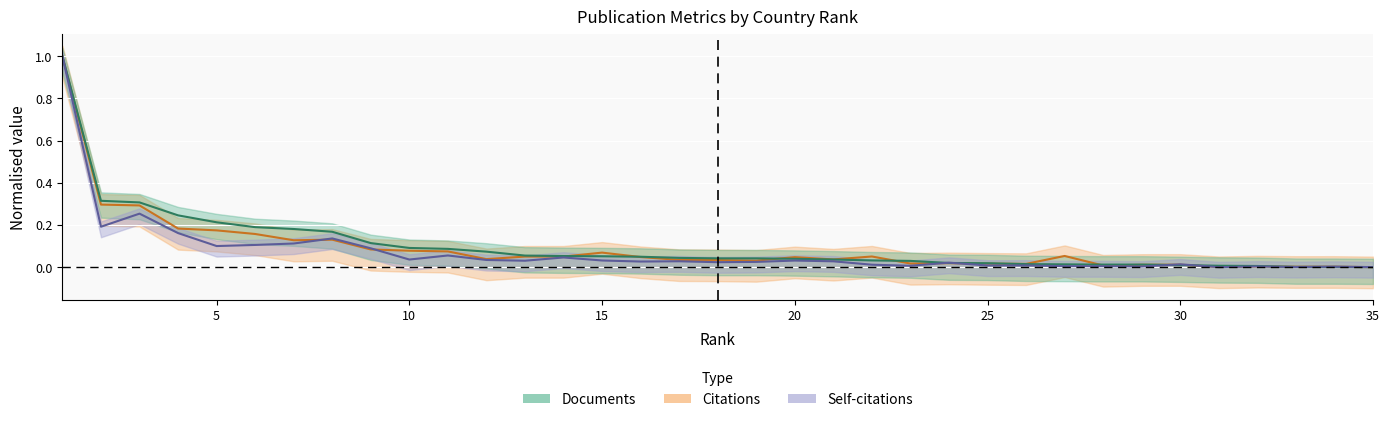

Reading left to right, extract all data points from this chart.

Documents: 1.0	0.3	0.3	0.2	0.2	0.2	0.2	0.2	0.1	0.1	0.1	0.1	0.1	0.1	0.1	0.0	0.0	0.0	0.0	0.0	0.0	0.0	0.0	0.0	0.0	0.0	0.0	0.0	0.0	0.0	0.0	0.0	0.0	0.0	0.0
Citations: 1.0	0.3	0.3	0.2	0.2	0.2	0.1	0.1	0.1	0.1	0.1	0.0	0.1	0.1	0.1	0.0	0.0	0.0	0.0	0.0	0.0	0.1	0.0	0.0	0.0	0.0	0.1	0.0	0.0	0.0	0.0	0.0	0.0	0.0	0.0
Self-citations: 1.0	0.2	0.3	0.2	0.1	0.1	0.1	0.1	0.1	0.0	0.1	0.0	0.0	0.0	0.0	0.0	0.0	0.0	0.0	0.0	0.0	0.0	0.0	0.0	0.0	0.0	0.0	0.0	0.0	0.0	0.0	0.0	0.0	0.0	0.0